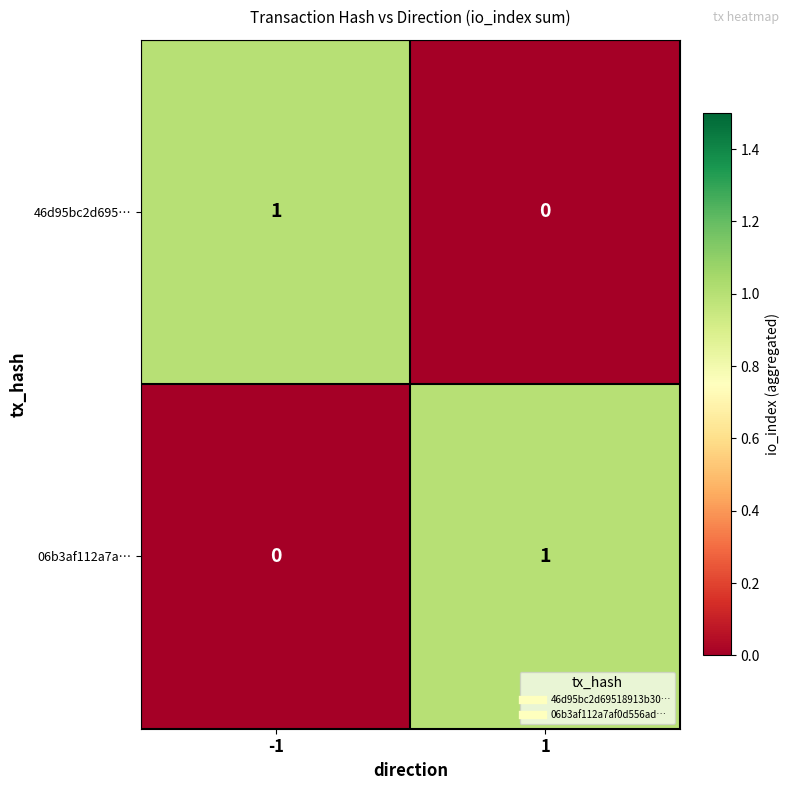

Reading right to left, extract all data points from this chart.

46d95bc2d695…: 1=0	-1=1
06b3af112a7a…: 1=1	-1=0